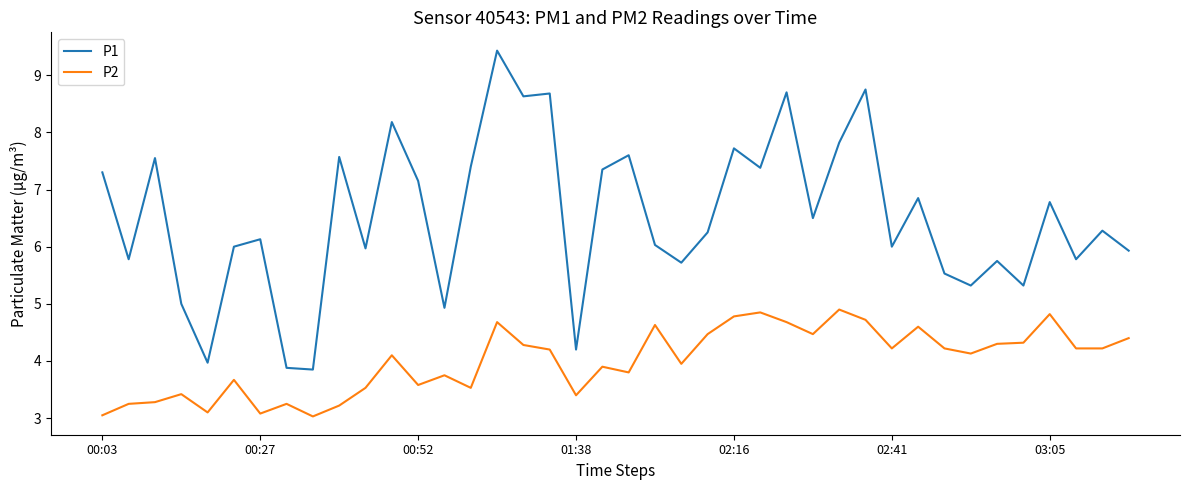

Which series has the largest total across all categories?

P1